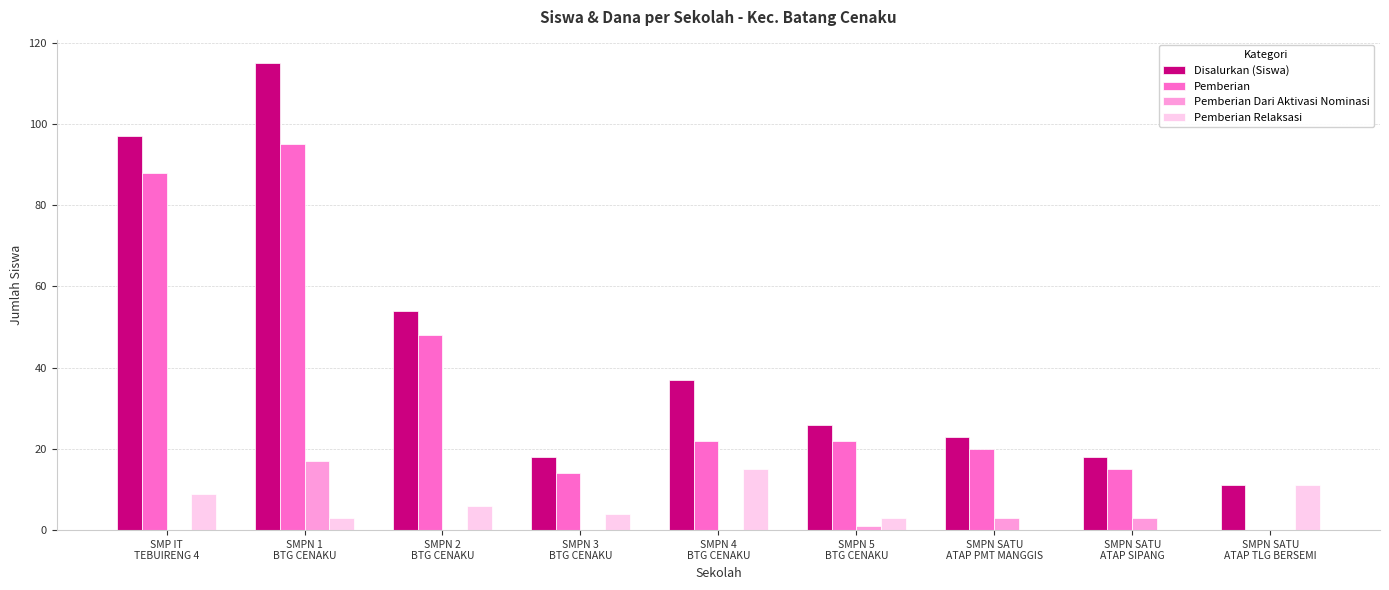

What is the spread (max minus min) of values at SMPN 4
BTG CENAKU?

37